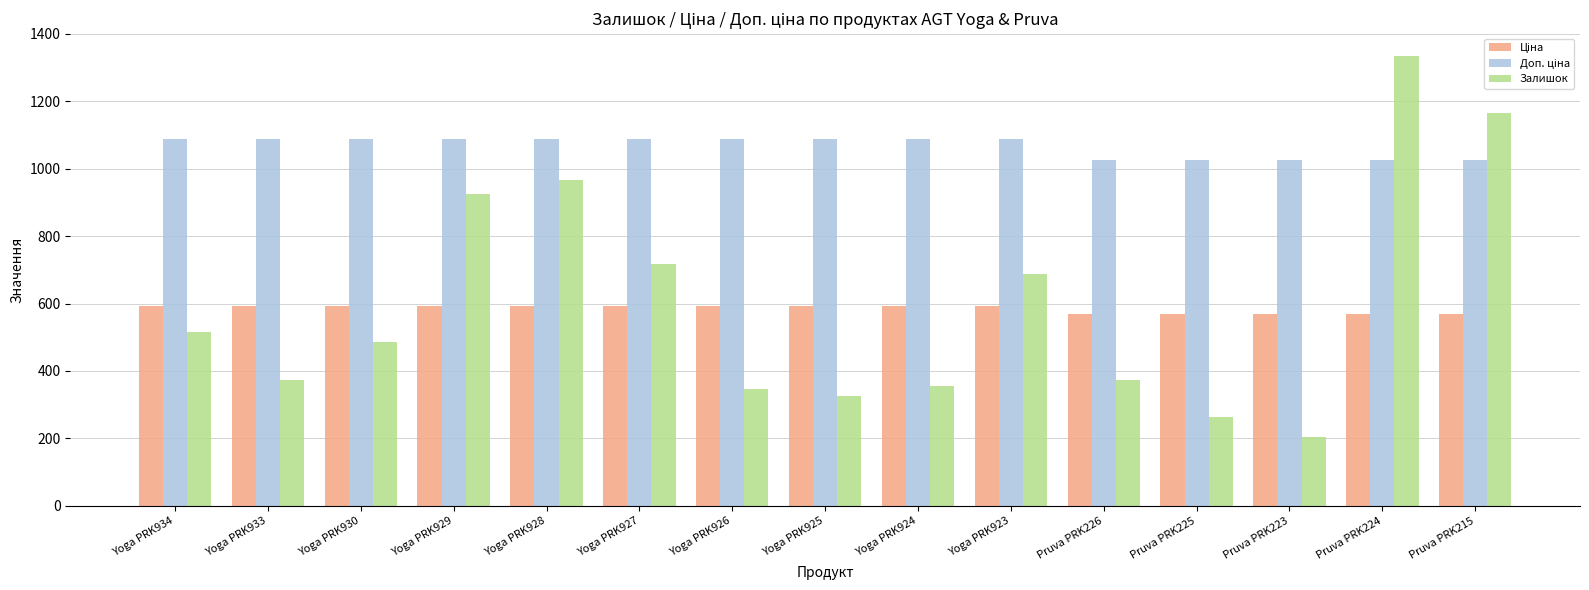

Which series has the largest range (max minus min)?

Залишок